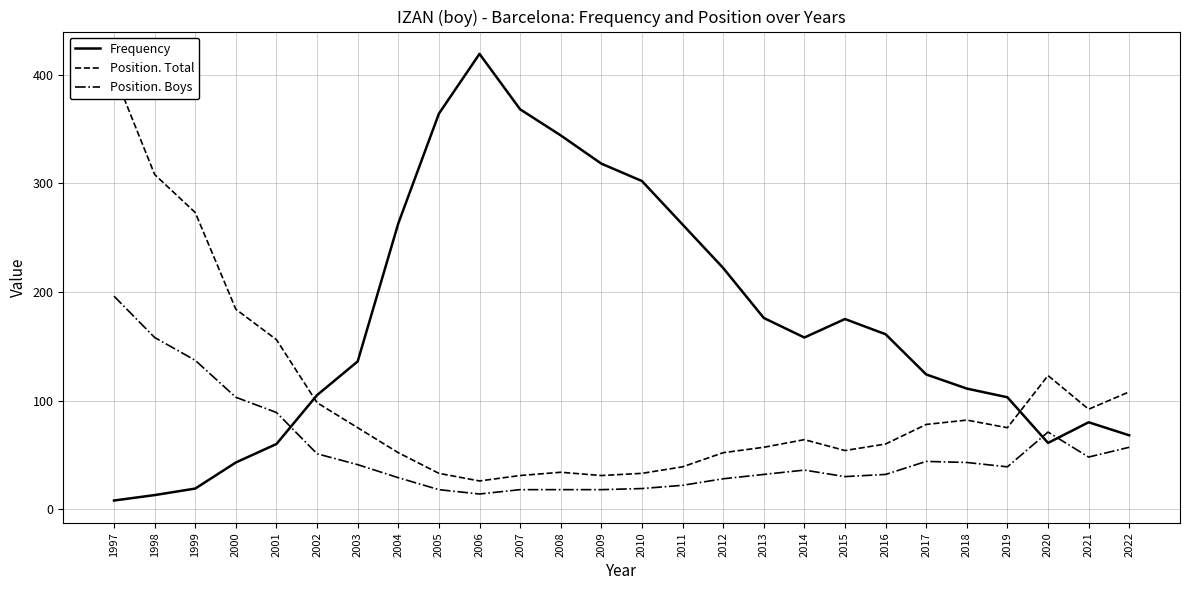

How many data points in Position. Boys are above 39?

12